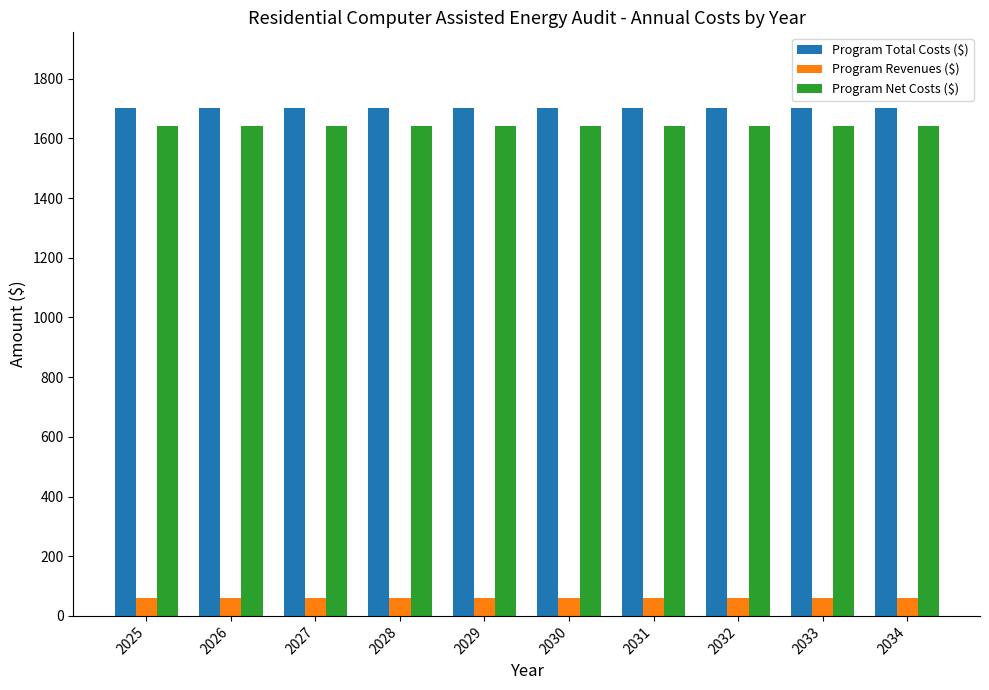

What value does the Program Net Costs ($) series have at 2032?

1640